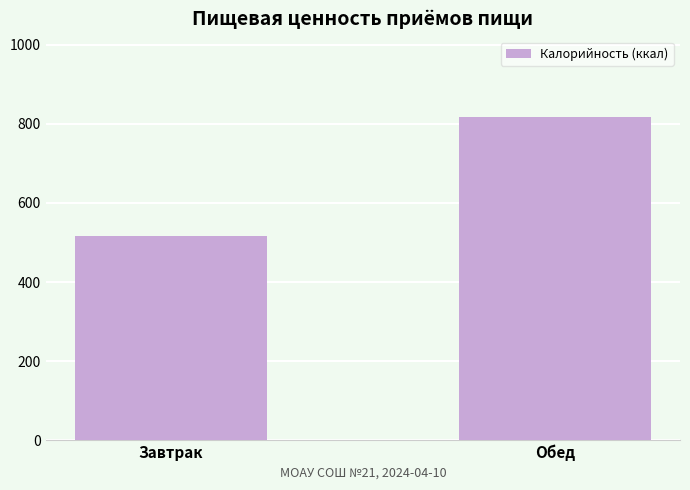

How many series are shown in this chart?

1